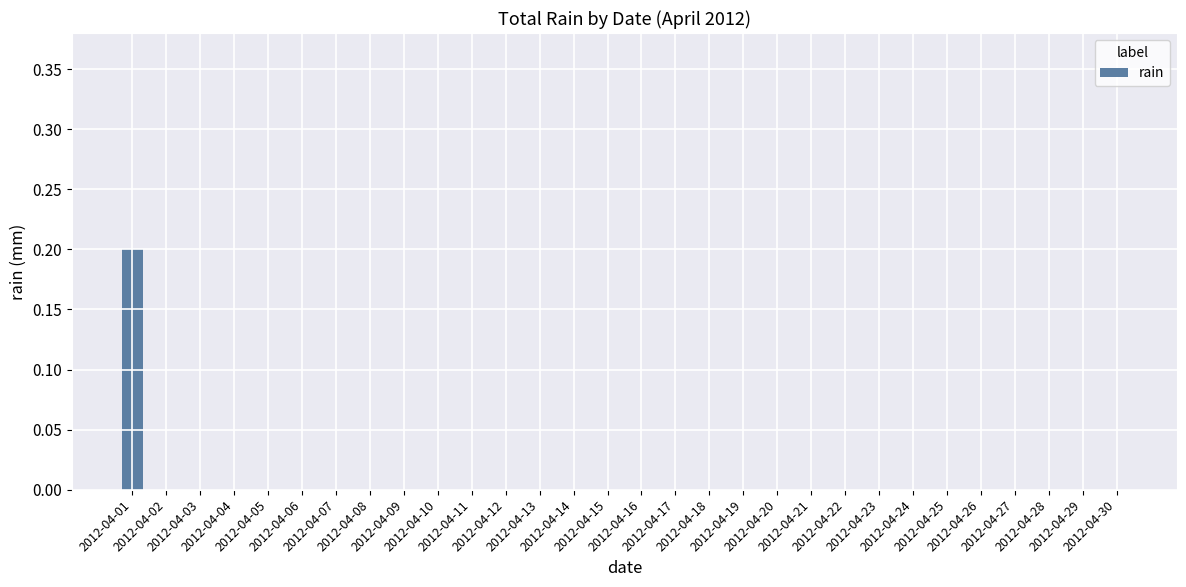

Does the chart contain stacked bars?

No